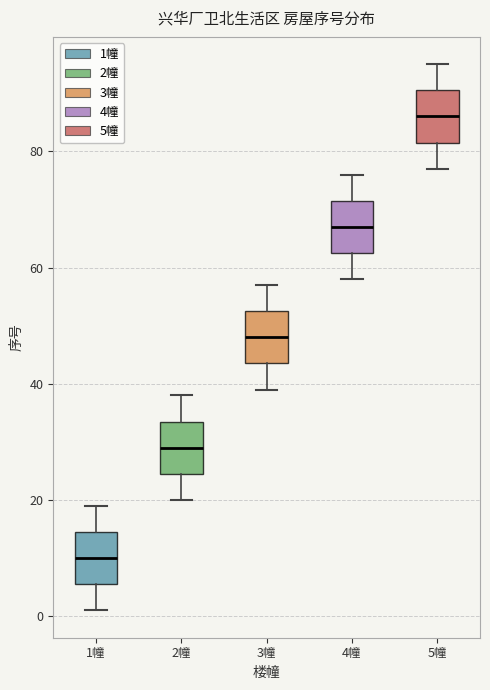

Which box has the highest median line?

5幢